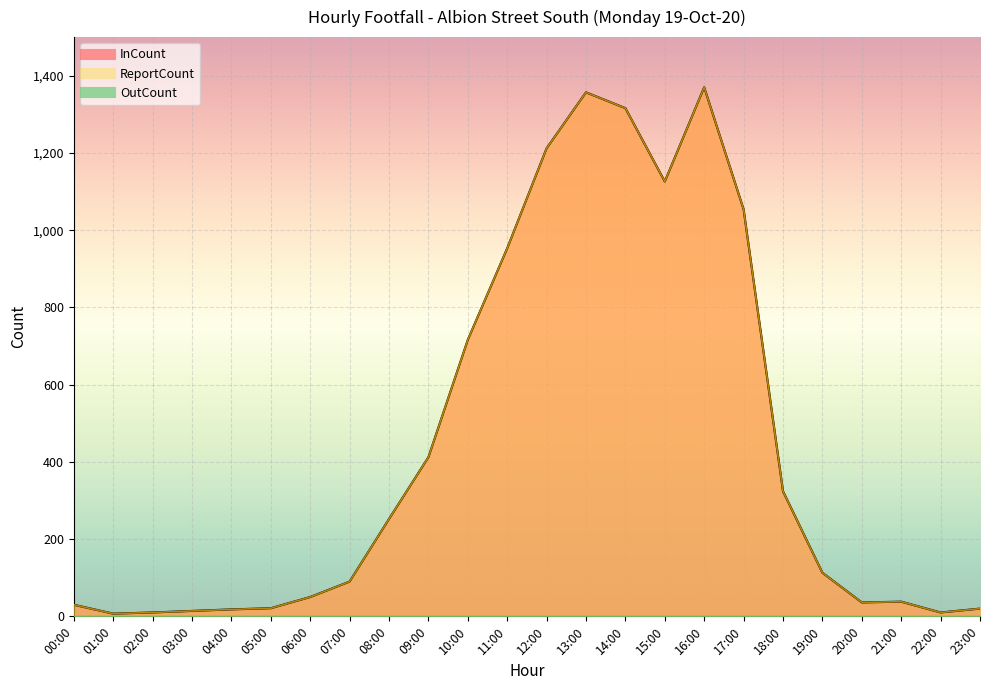

True or false: InCount and ReportCount intersect in this chart.

False